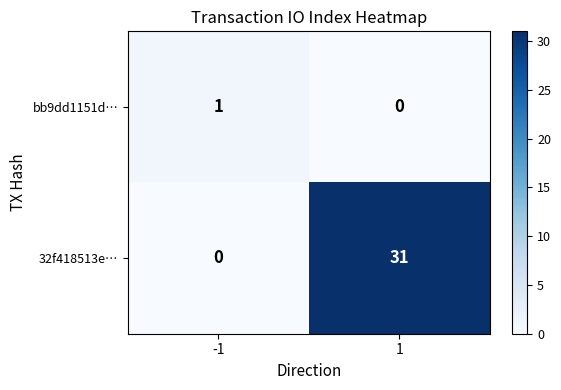

Is it true that 32f418513e… equals 21 at -1?

False